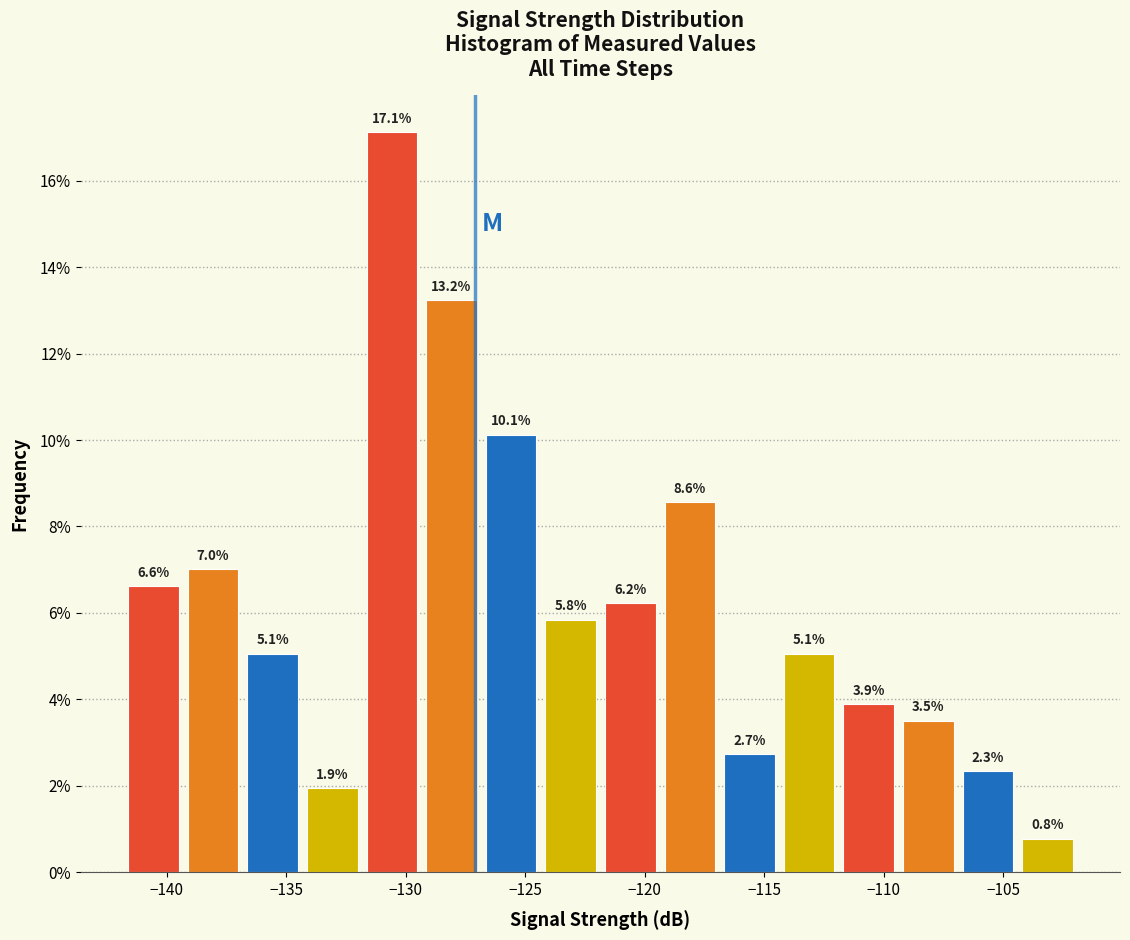

Reading left to right, list every bar in this chart as the range it spans on the x-axis followed by its height. The bar edges are not printed on the chart, so give them approximately, as read against the axis.

-142.0 to -139.5: 6.6
-139.5 to -137.0: 7.0
-137.0 to -134.5: 5.1
-134.5 to -132.0: 1.9
-132.0 to -129.5: 17.1
-129.5 to -127.0: 13.2
-127.0 to -124.5: 10.1
-124.5 to -122.0: 5.8
-122.0 to -119.5: 6.2
-119.5 to -117.0: 8.6
-117.0 to -114.5: 2.7
-114.5 to -112.0: 5.1
-112.0 to -109.5: 3.9
-109.5 to -107.0: 3.5
-107.0 to -104.5: 2.3
-104.5 to -102.0: 0.8